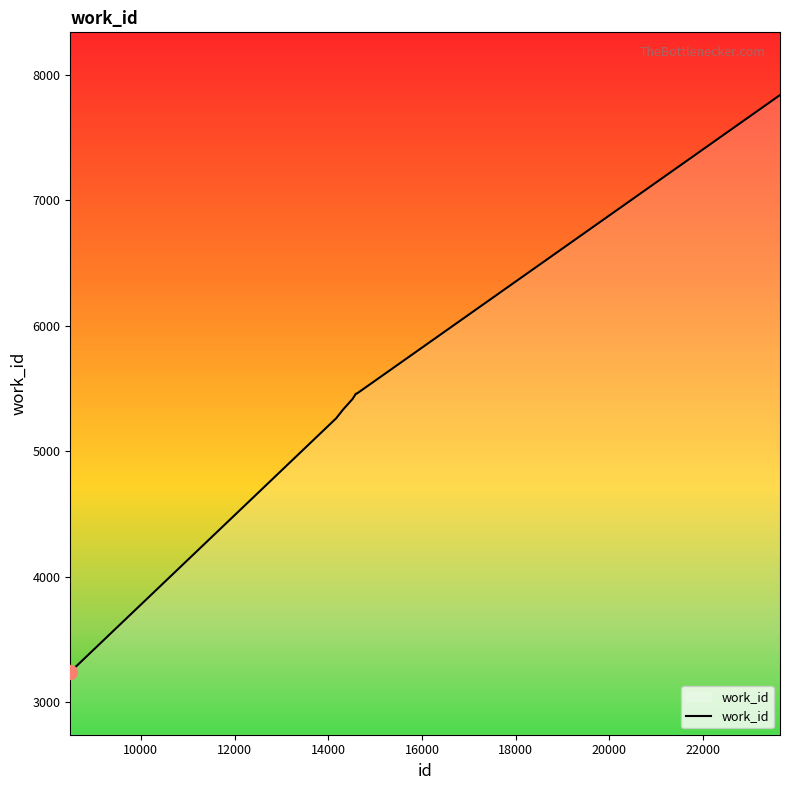

What is the maximum value shown in the chart?

7839